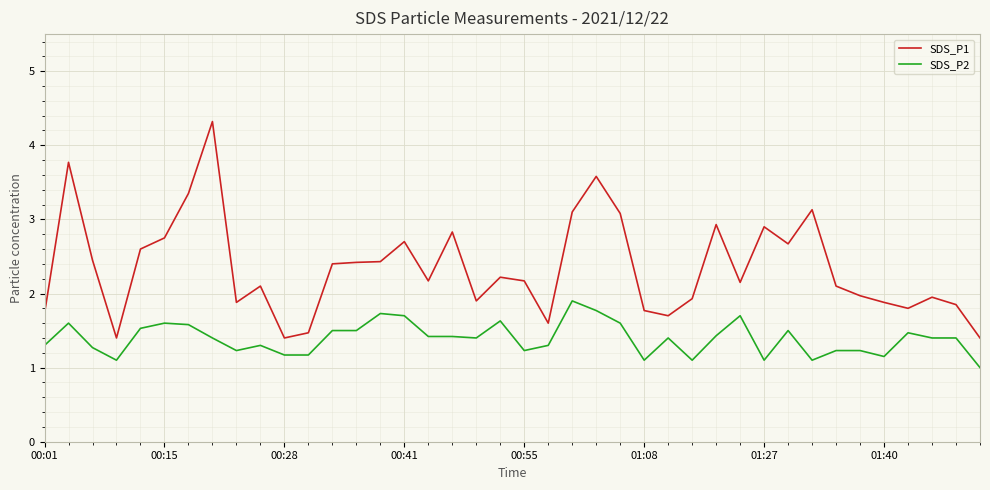

What is the minimum value shown in the chart?

1.0